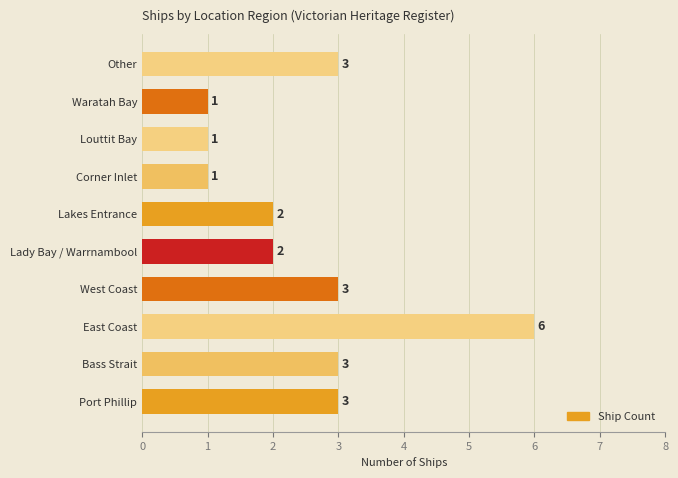

True or false: the data shows 3 at Bass Strait.

True